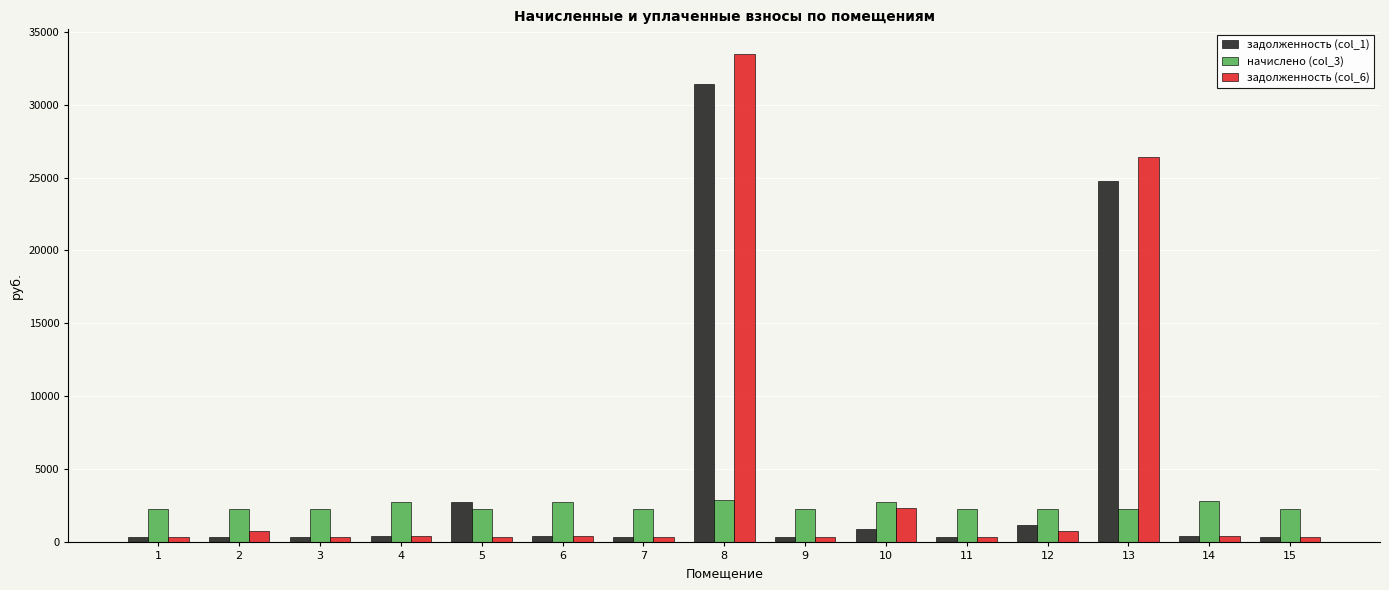

The value of начислено (col_3) at 5 is 2316.3. True or false?

True